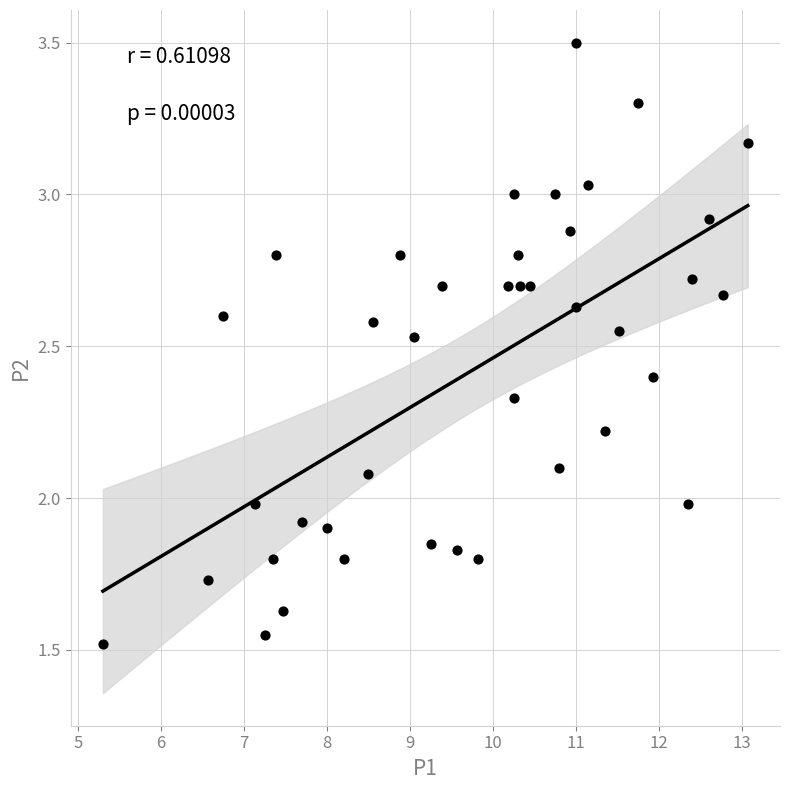

What is the range of X values (max minus min)?

7.8